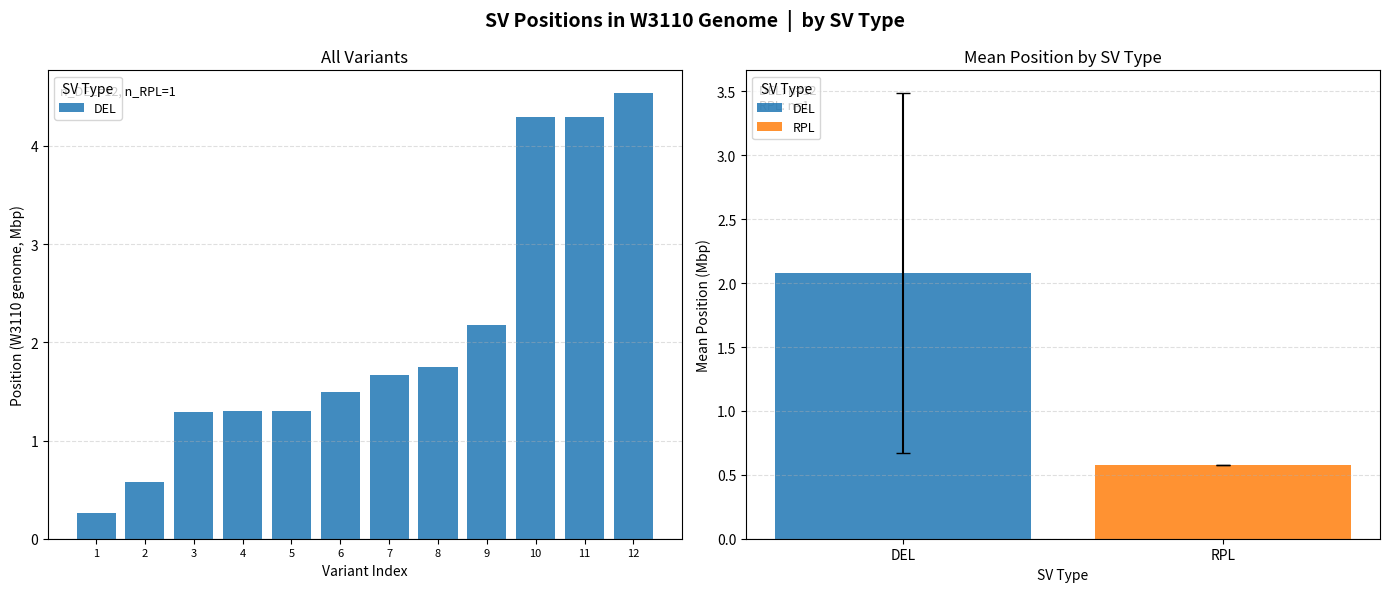

What is the approximate value at 6?

1.5